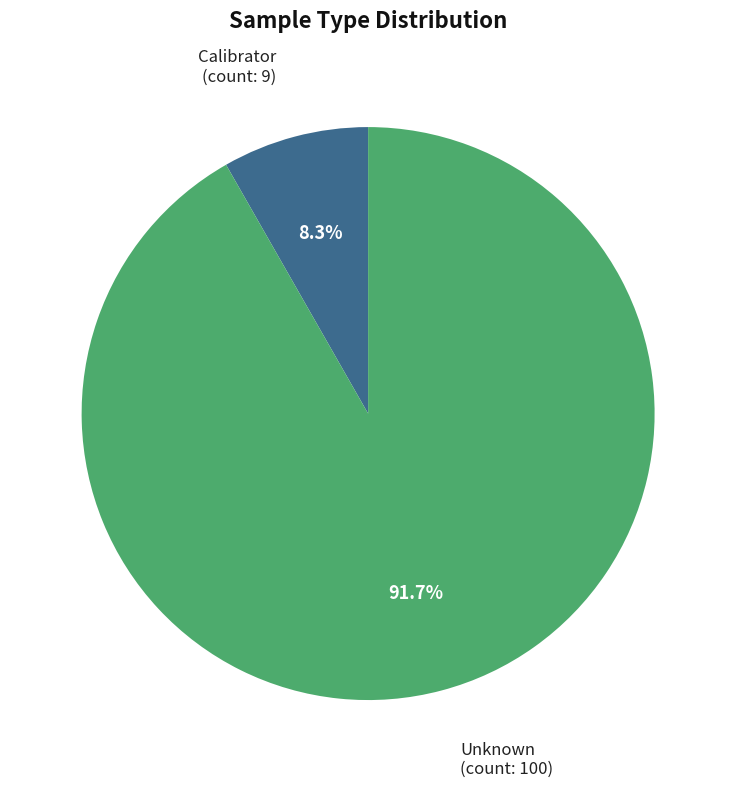

What is the smallest slice in the pie chart?

Calibrator